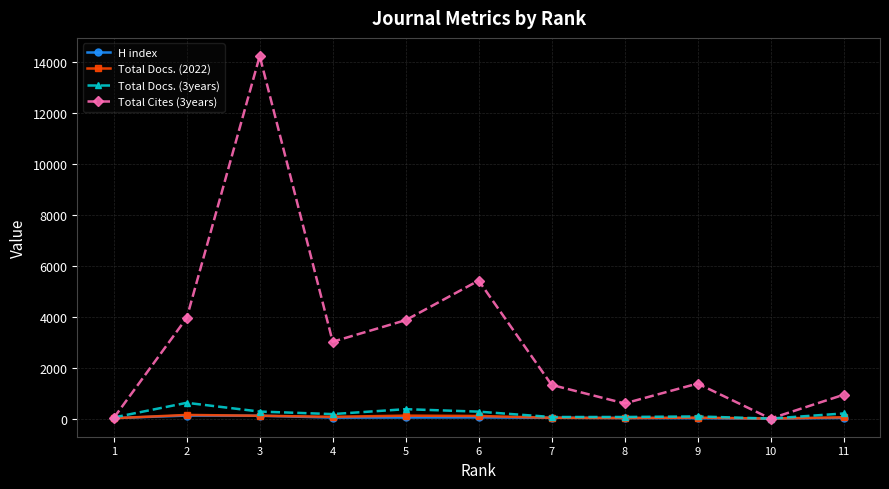

The value of Total Cites (3years) at 6 is 1926. True or false?

False